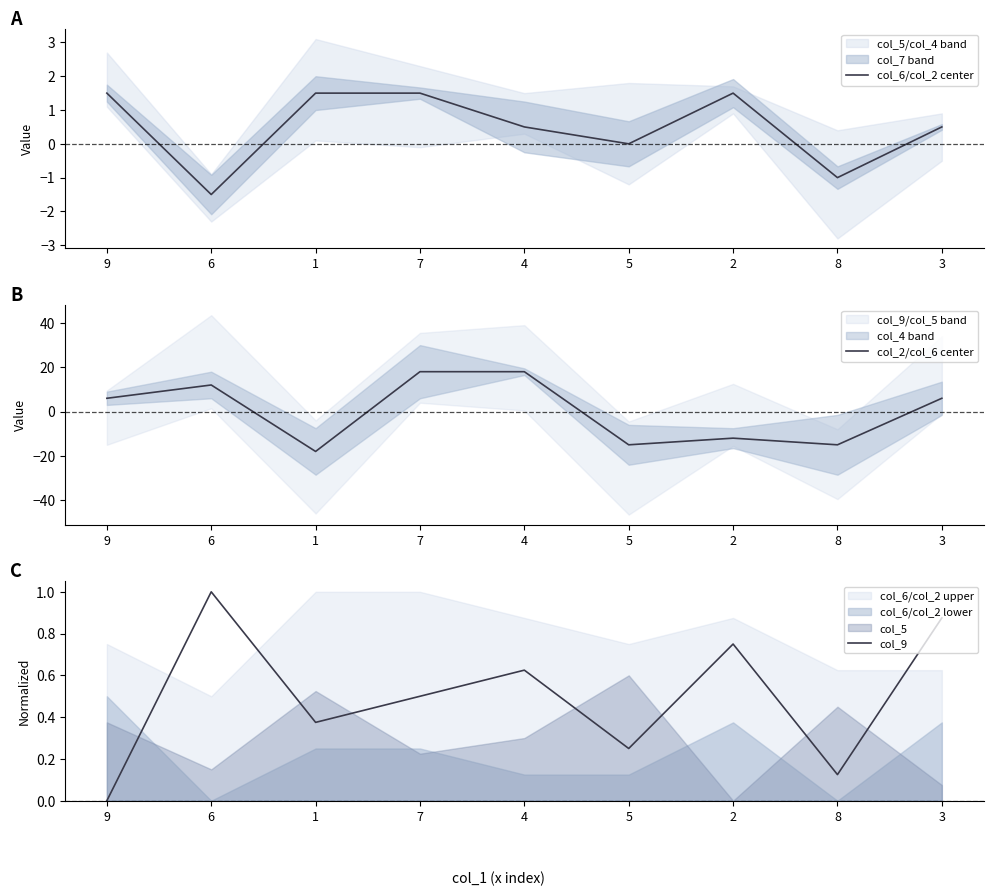

What is the total value across all series at 1?

-16.1